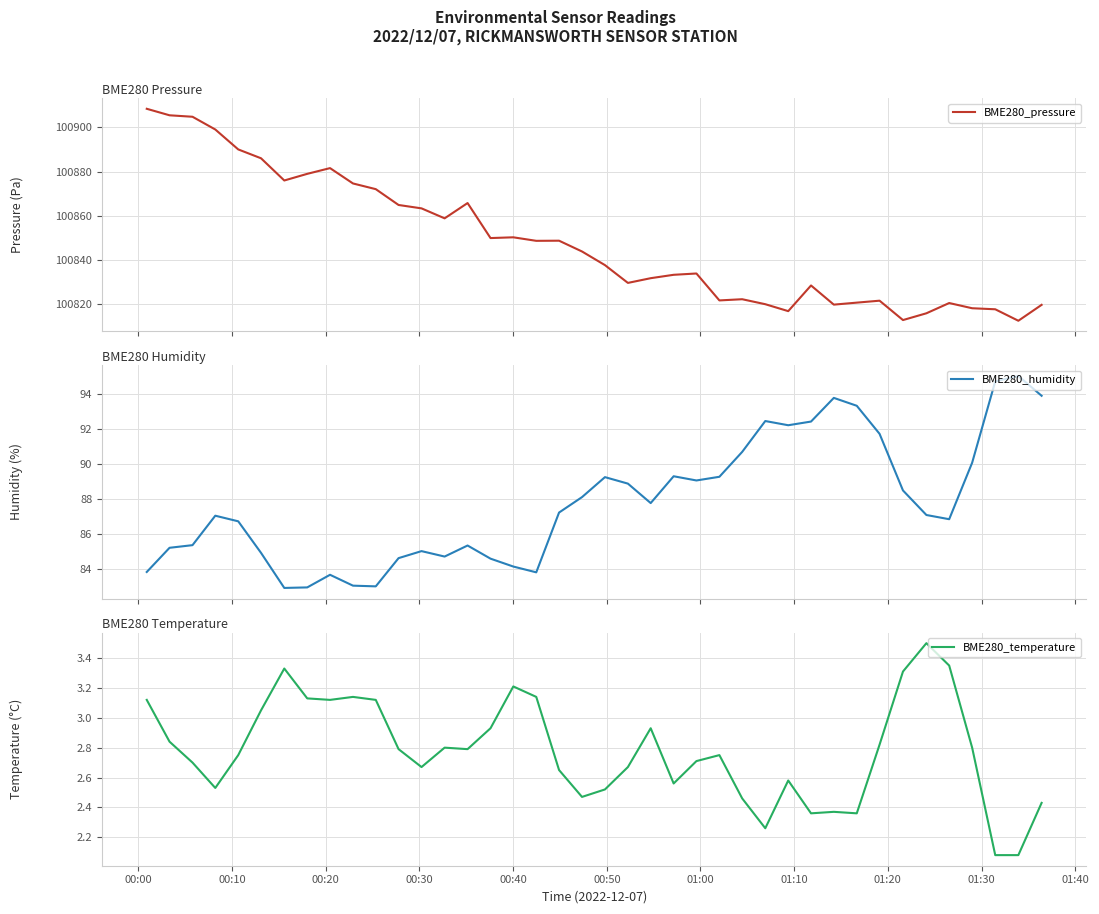

What is the lowest value of the BME280_pressure series?

100812.7